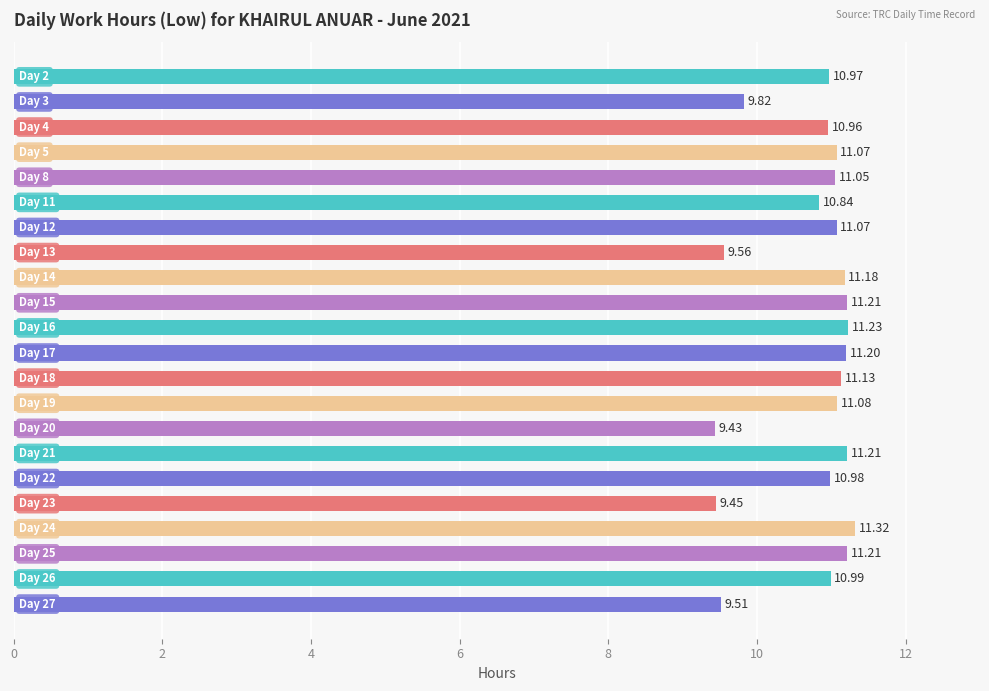

What is the average value?

10.7